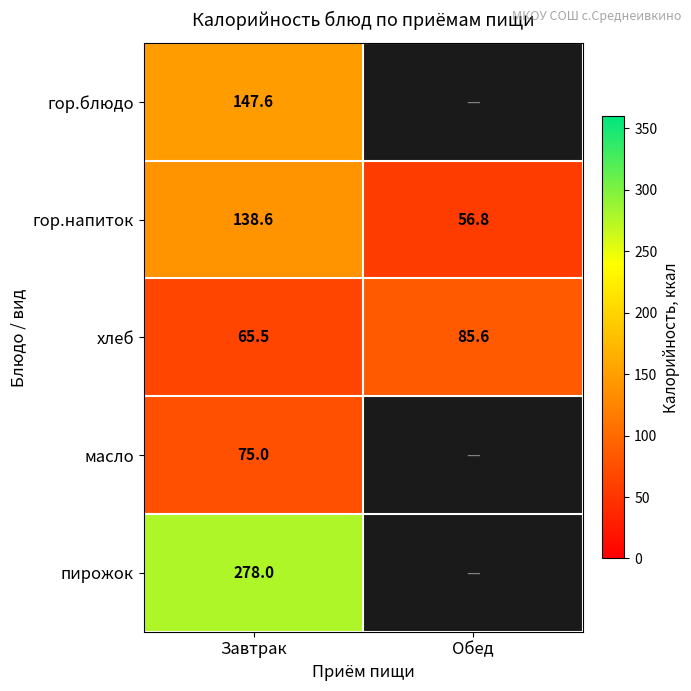

What is the total value across all series at Завтрак?

704.7